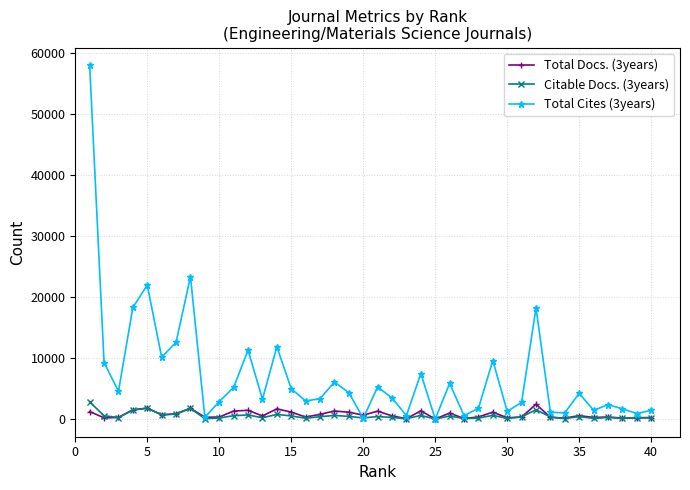

Which series has the largest total across all categories?

Total Cites (3years)